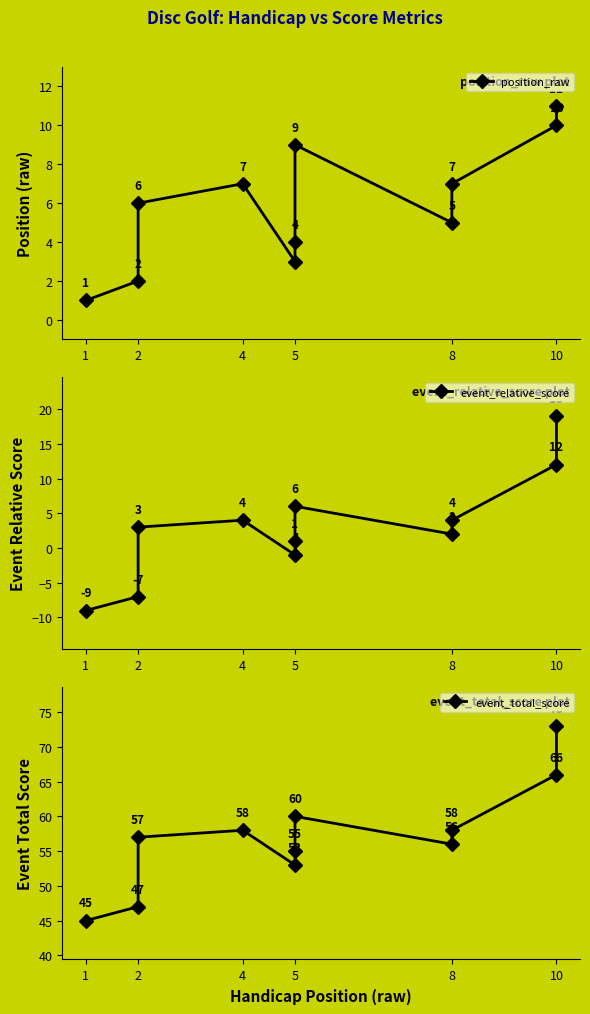

What is the value of the position_raw point at the 7th from the left?

9